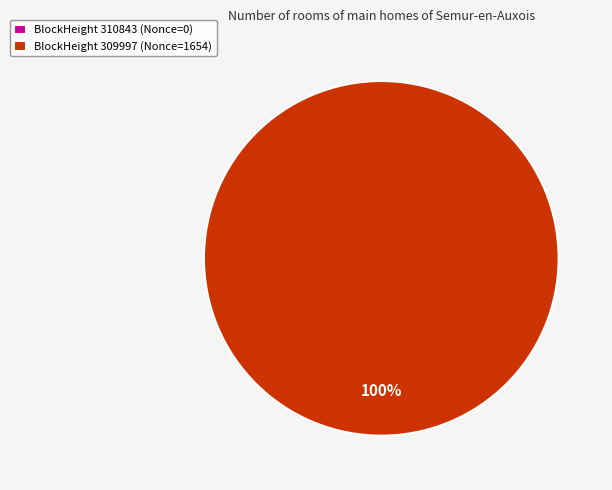

What percentage do 310843 and 309997 together represent?

100.0%